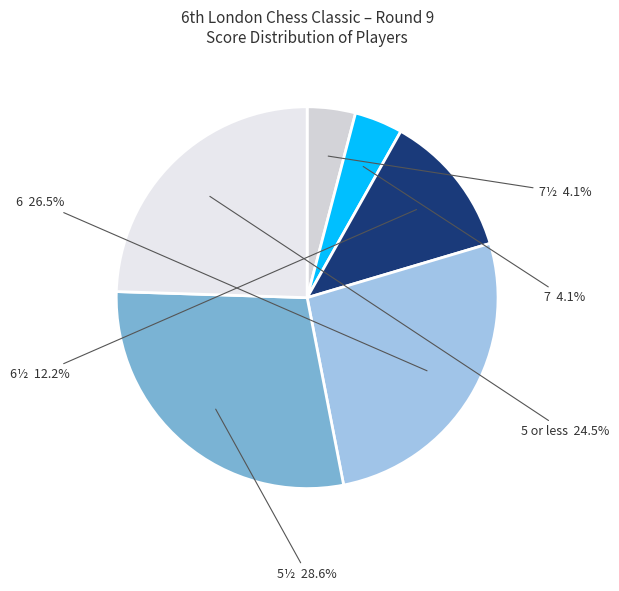

How many slices are in this pie chart?

6